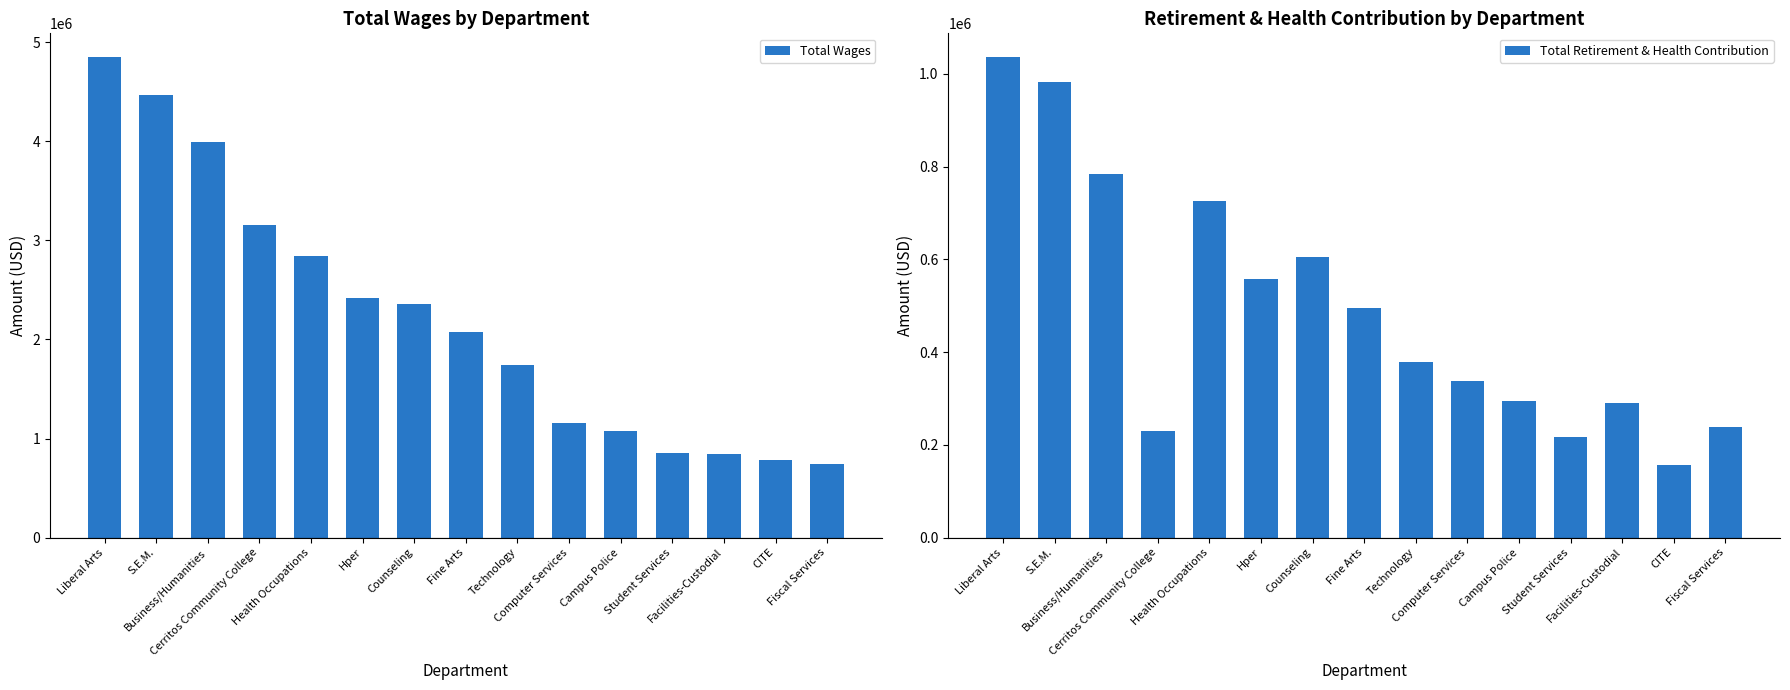

What is the average value of the Total Retirement & Health Contribution series?

488339